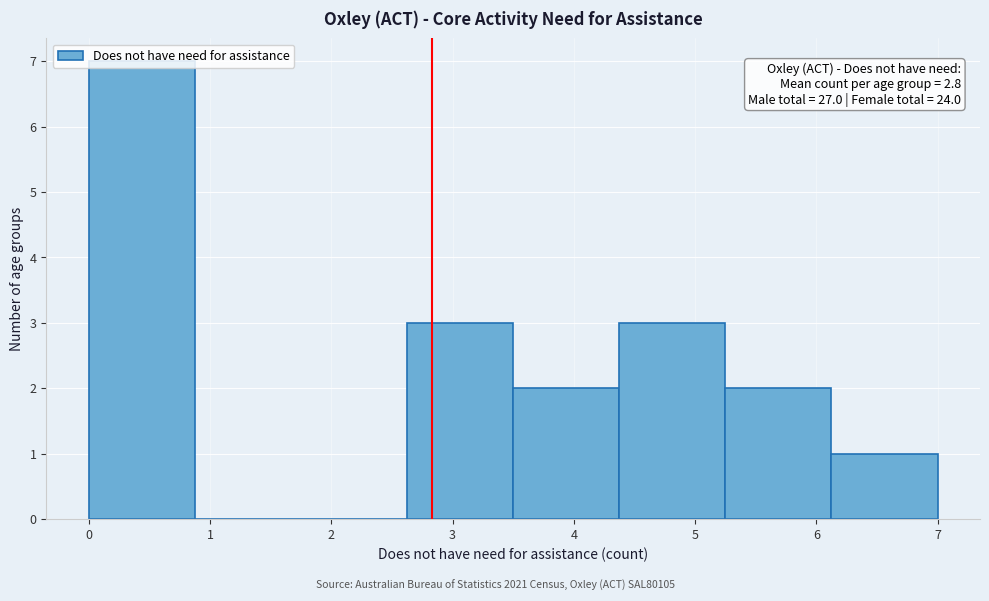

Which range on the x-axis has the tallest bar?

0.0 to 0.9